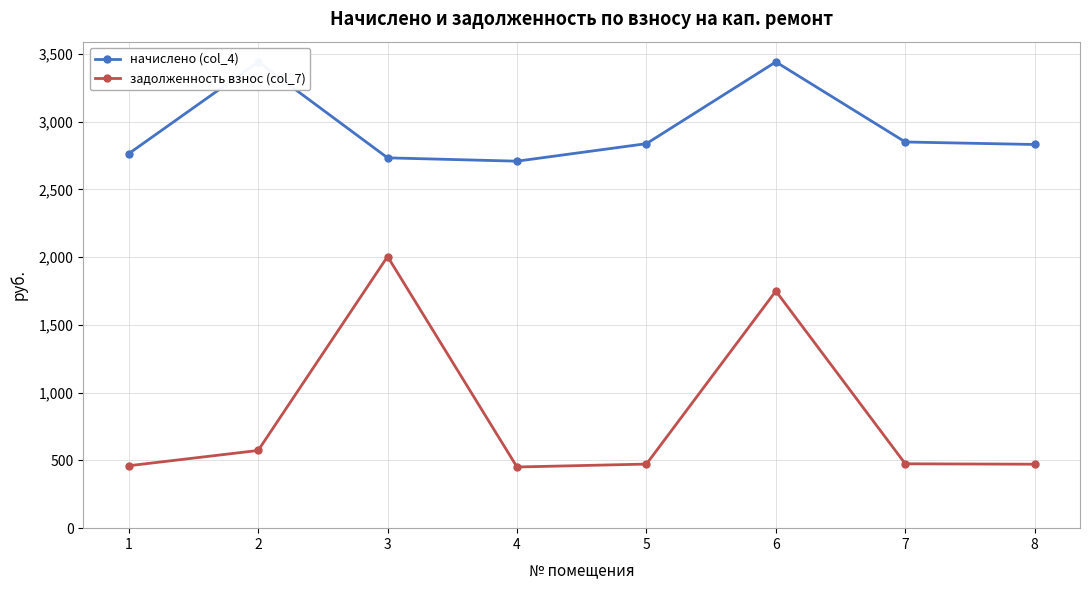

Which has a higher value, 7 or 8?

7